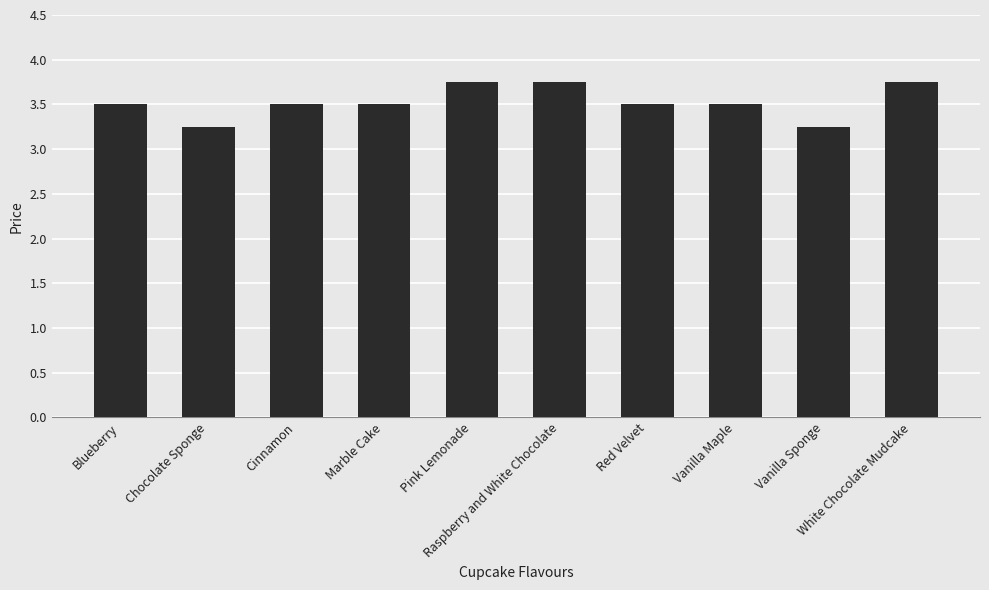

What is the difference between the second highest and second lowest values?

0.5